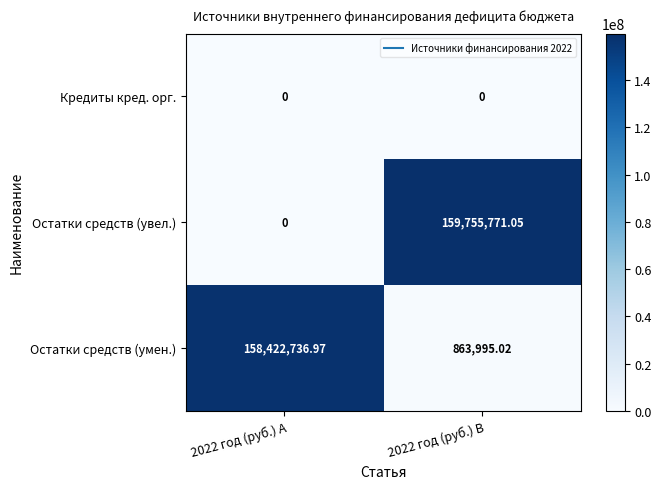

List the series in order of their peak value, highest first.

Остатки средств (увел.), Остатки средств (умен.), Кредиты кред. орг.